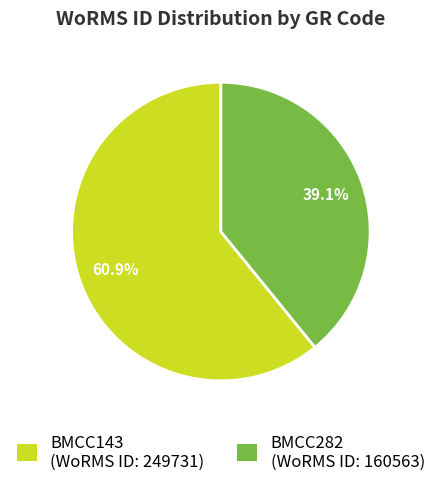

How much of the chart is everything except BMCC143?

39.1%